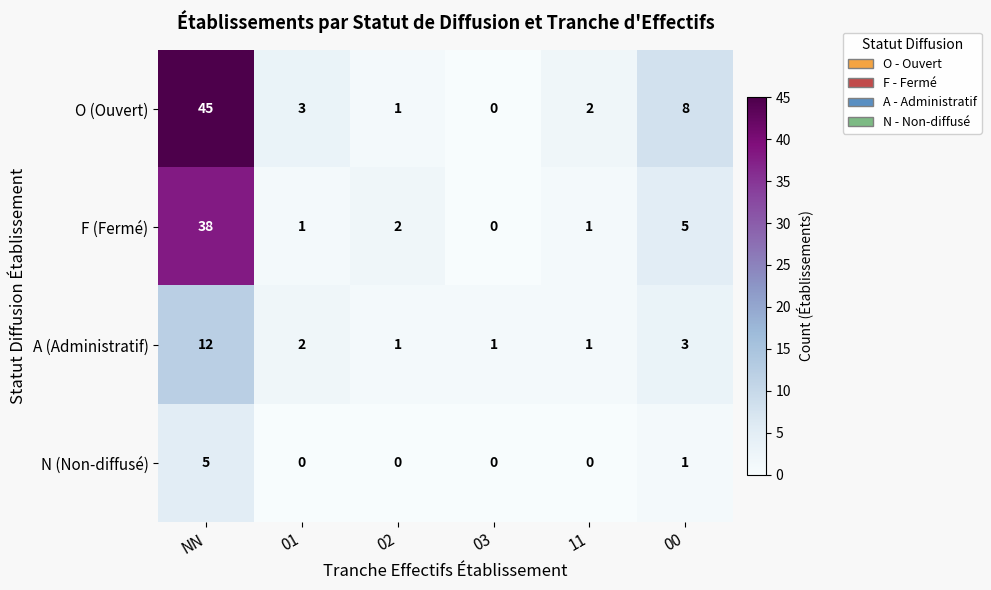

Between 03 and 11, which series saw the biggest shift?

O (Ouvert)